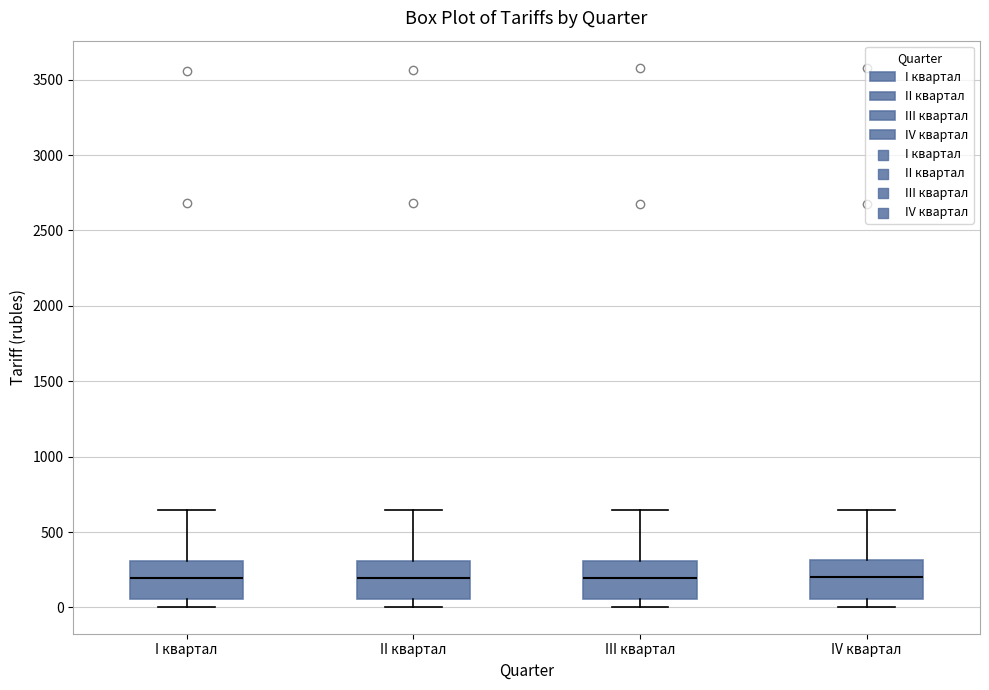

Where does the median line of the box for I квартал sit on the y-axis? The values are not printed on the chart, so give them approximately, as read against the axis.

200